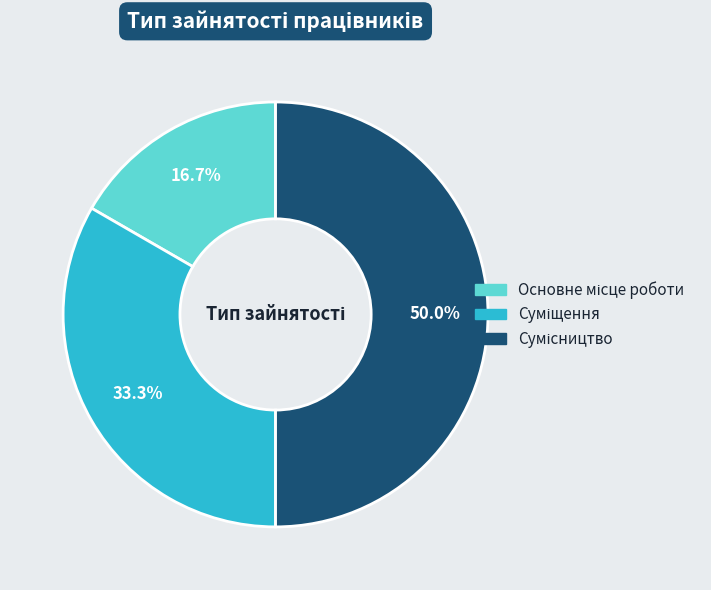

Is there any slice that represents more than half of the pie?

No